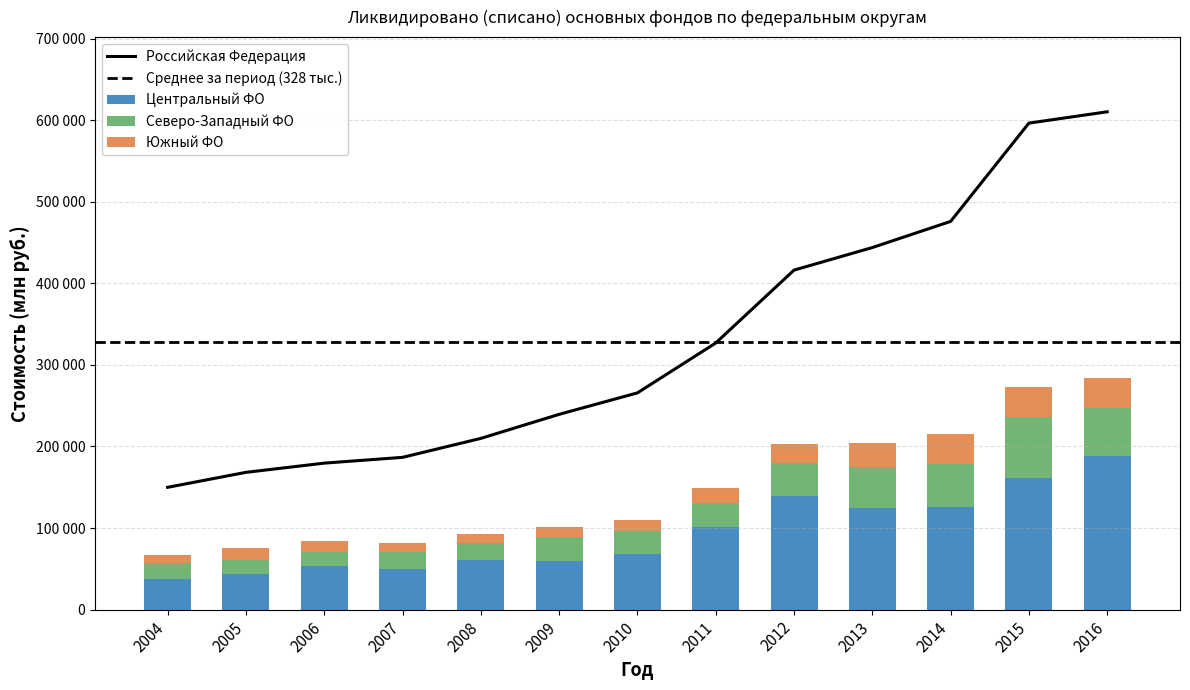

At how many categories does at least one series exceed 450220?

3